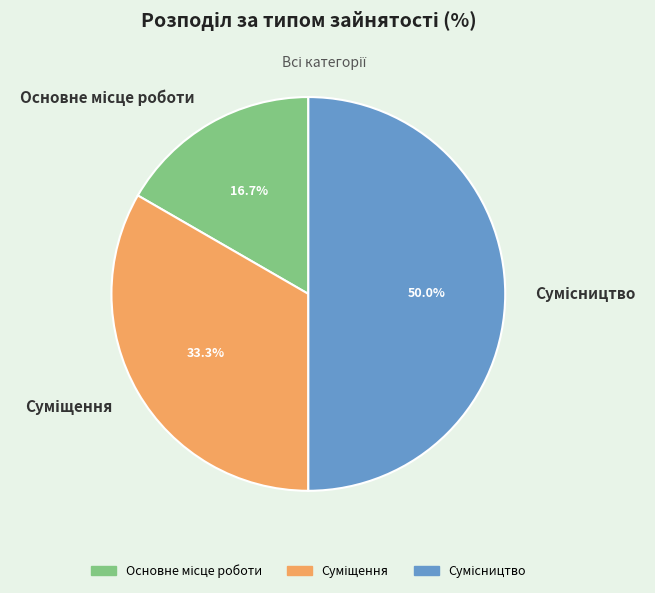

How many segments does this pie chart have?

3